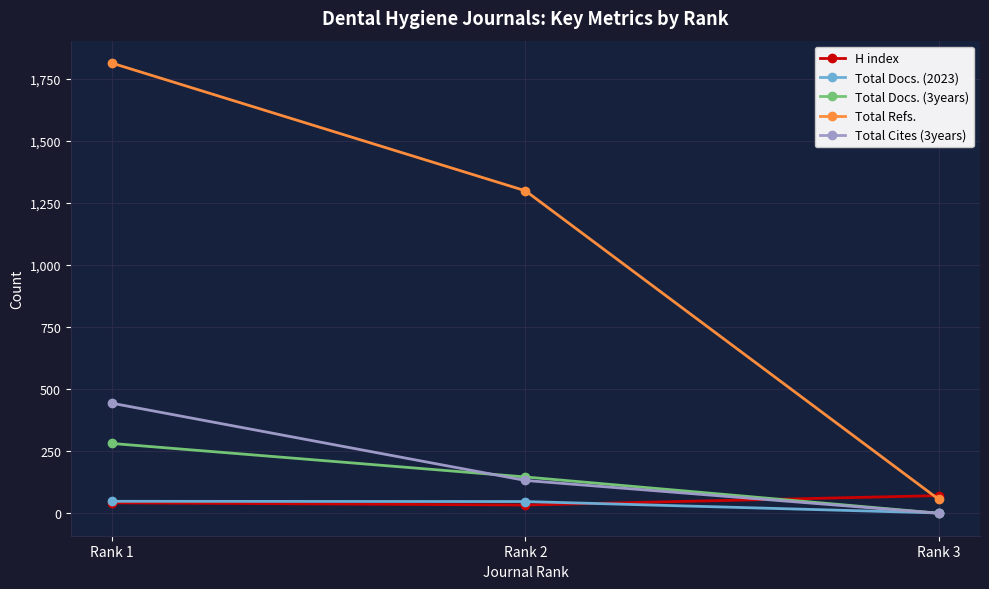

Count the number of categories in the chart.

3